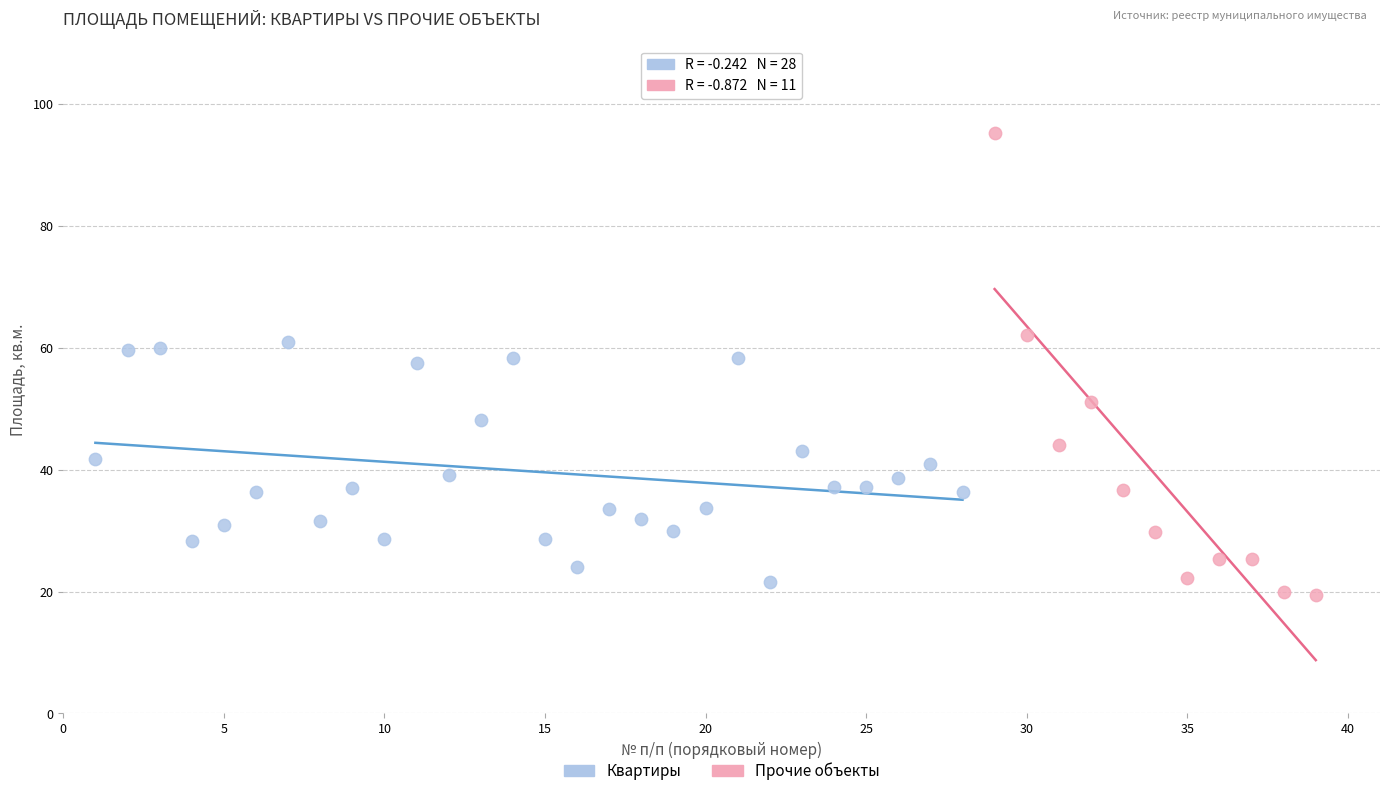

Which series contains the highest Y value?

Прочие объекты